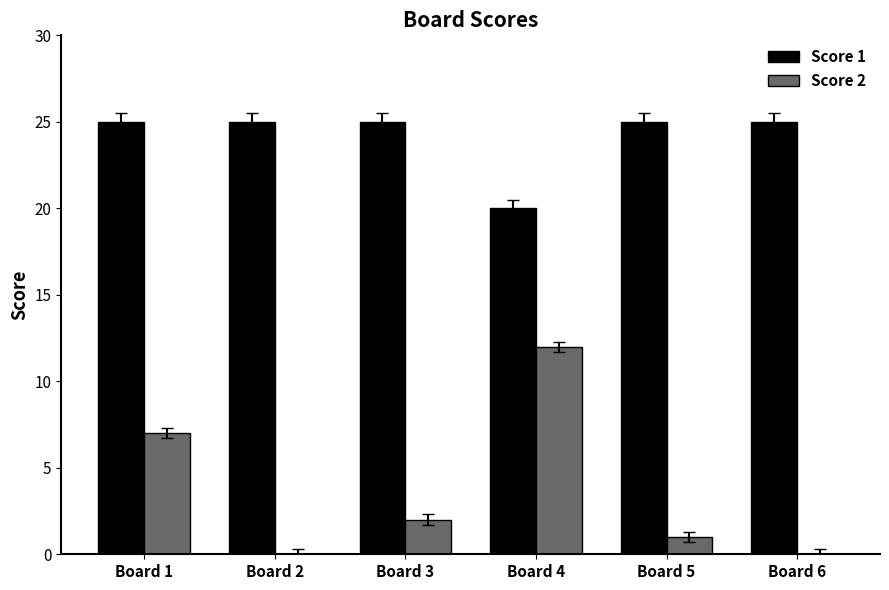

Count the number of data series in this chart.

2